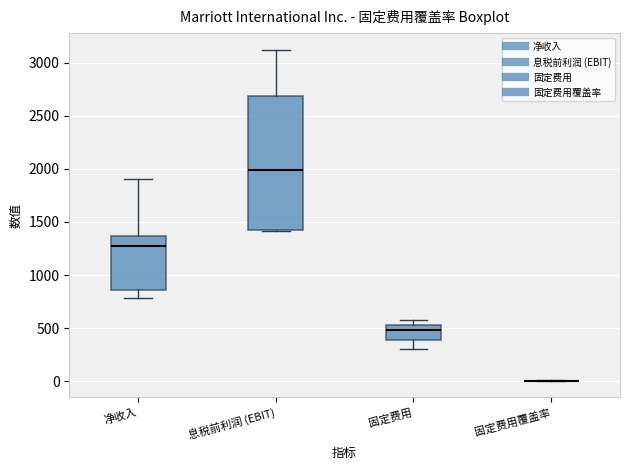

Which box is the tallest, from its lower edge to its upper edge?

息税前利润 (EBIT)